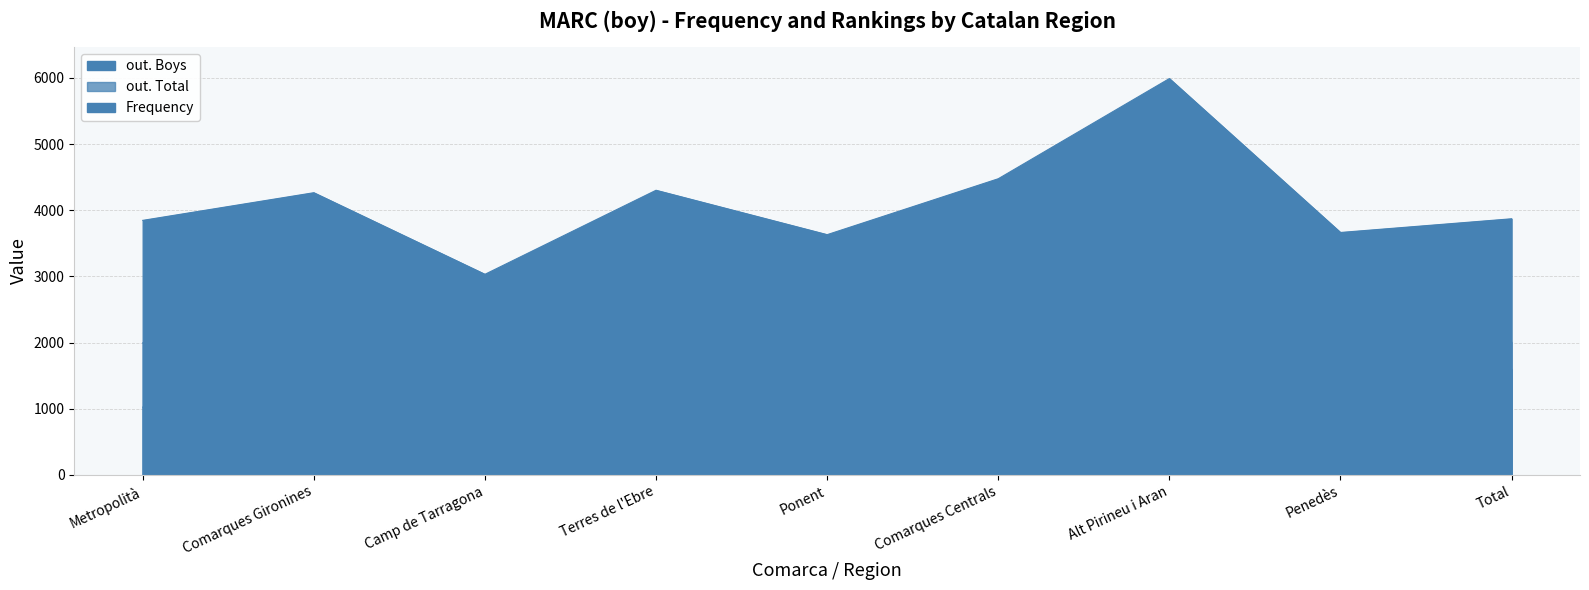

List the labels in order of out. Total value, largest first.

Alt Pirineu i Aran, Comarques Centrals, Terres de l'Ebre, Comarques Gironines, Total, Metropolità, Penedès, Ponent, Camp de Tarragona